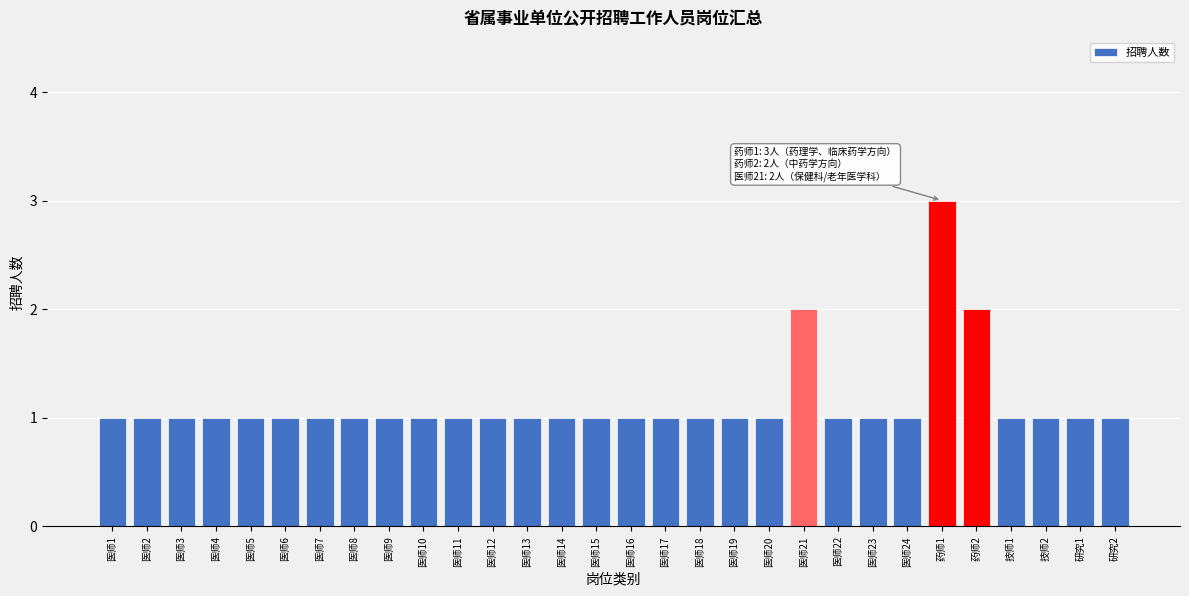

Reading left to right, list all the values displayed in this chart.

1	1	1	1	1	1	1	1	1	1	1	1	1	1	1	1	1	1	1	1	2	1	1	1	3	2	1	1	1	1